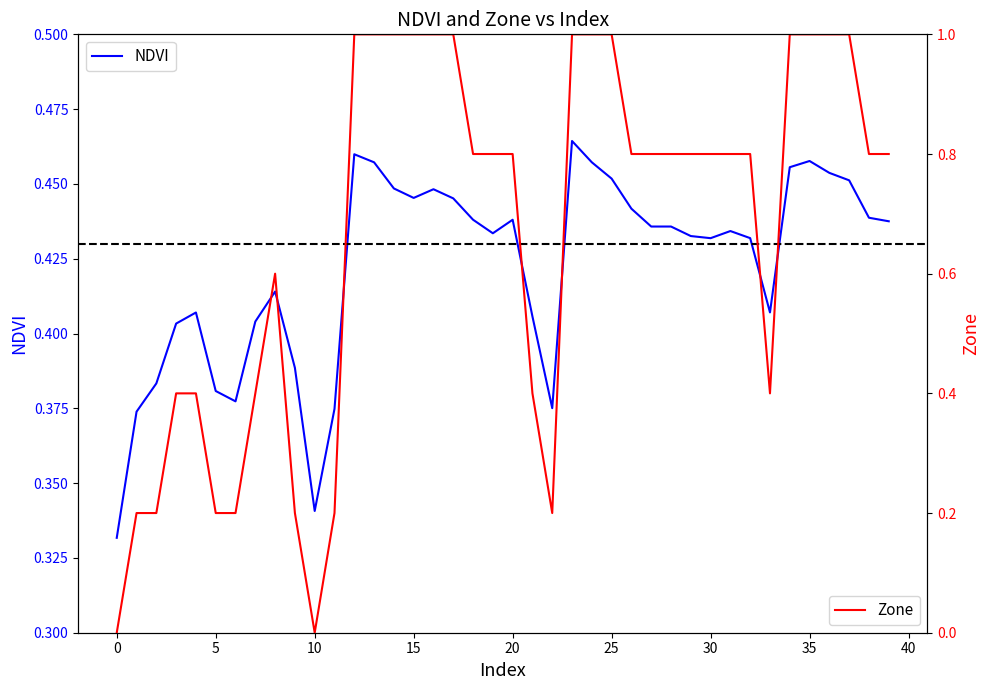

Which series has the largest total across all categories?

Zone